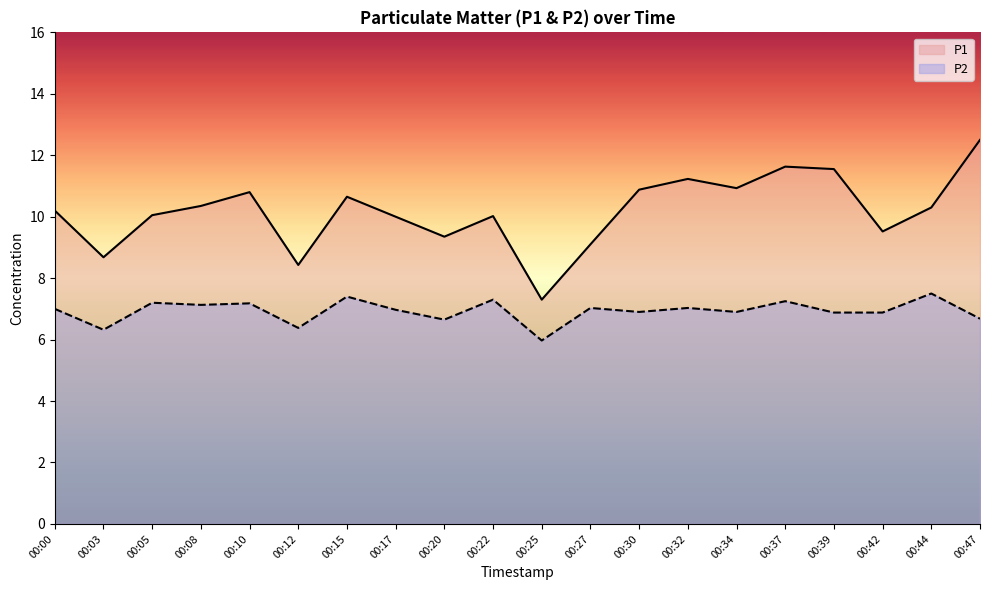

How many lines are shown in the chart?

2